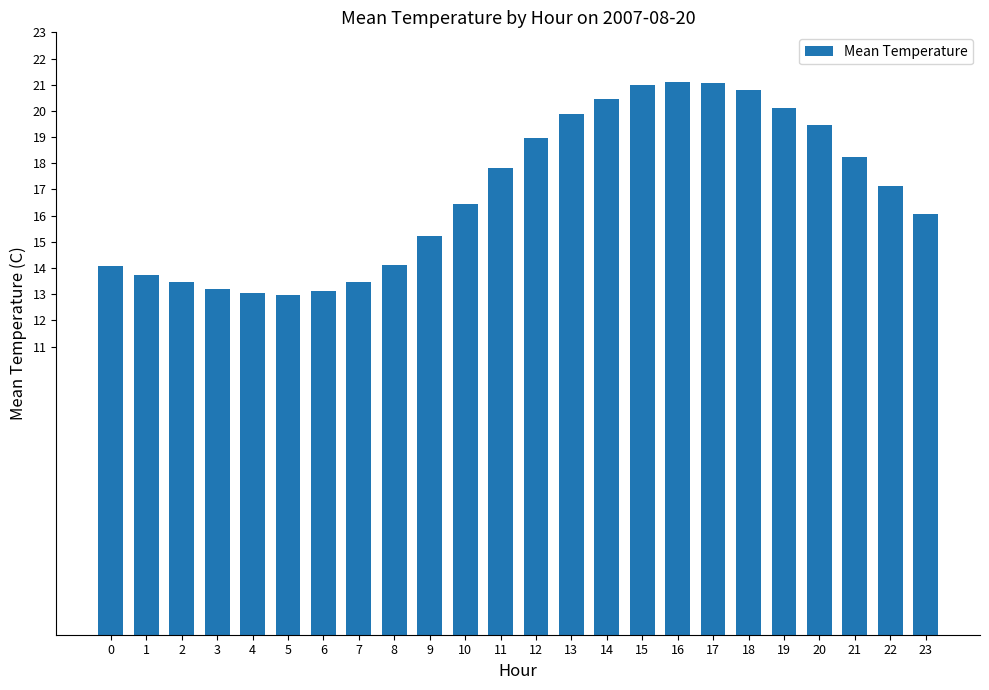

What is the greatest value displayed?

21.1